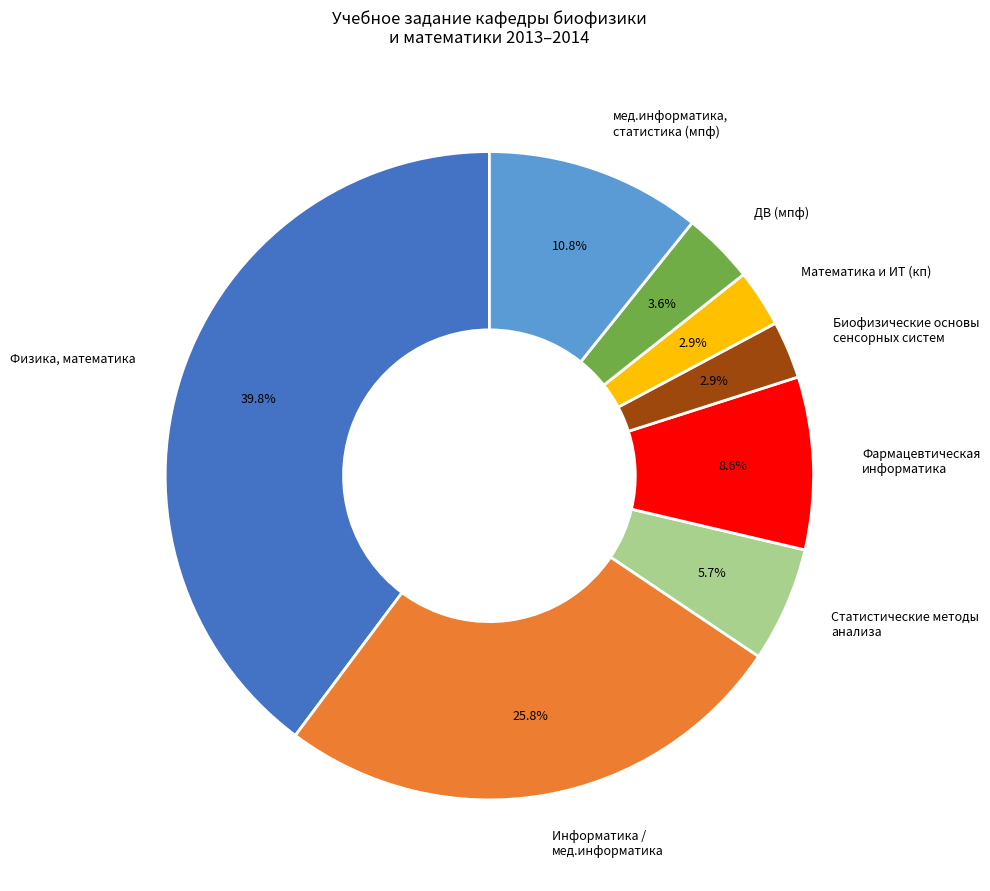

Does any single category account for the majority?

No